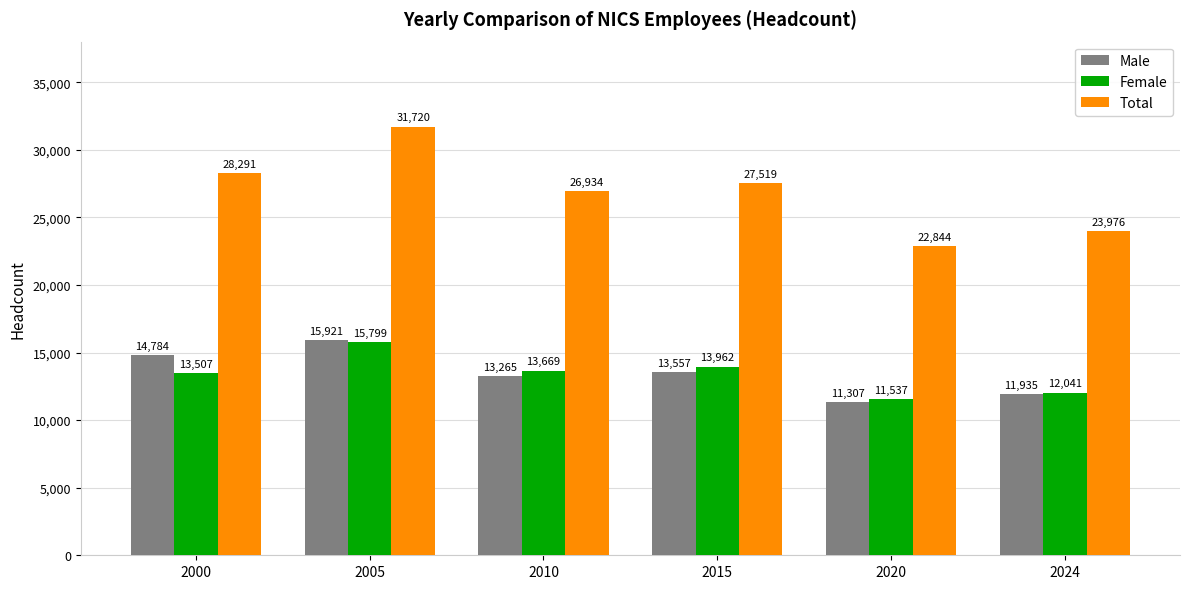

Reading right to left, extract all data points from this chart.

Male: 11935	11307	13557	13265	15921	14784
Female: 12041	11537	13962	13669	15799	13507
Total: 23976	22844	27519	26934	31720	28291